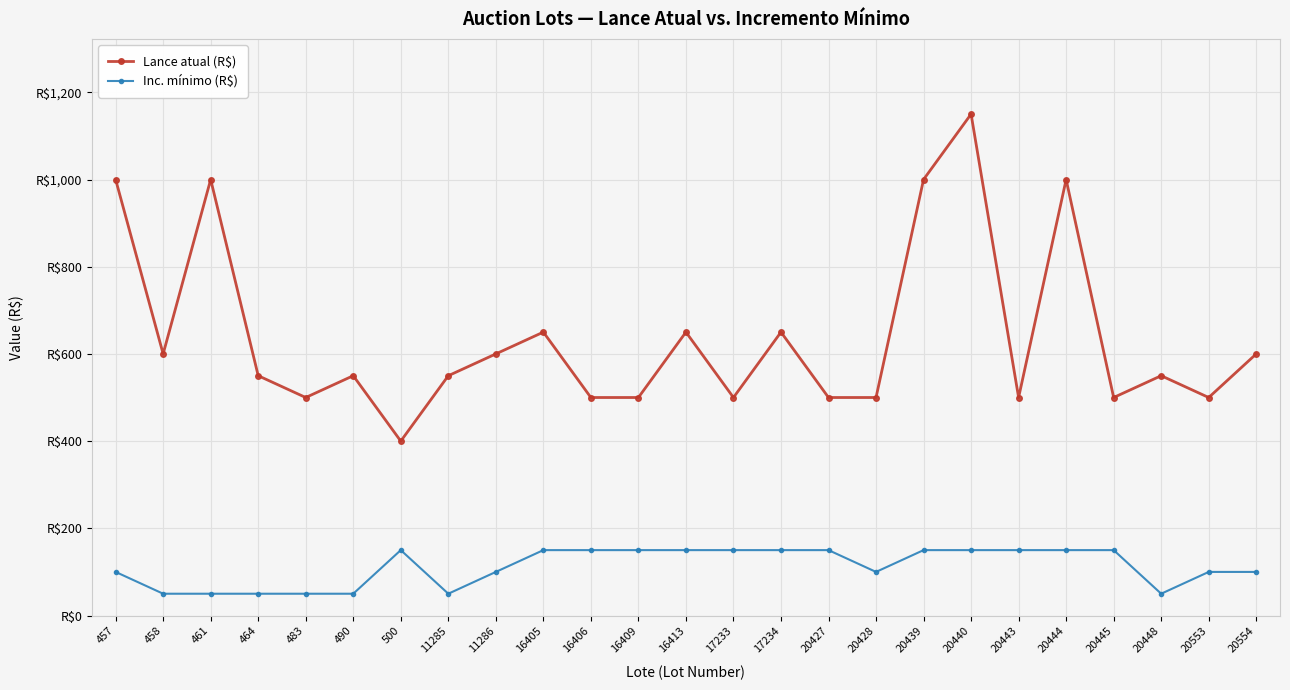

In Lance atual (R$), how many points are higher than both neighbors (excluding endpoints)?

8